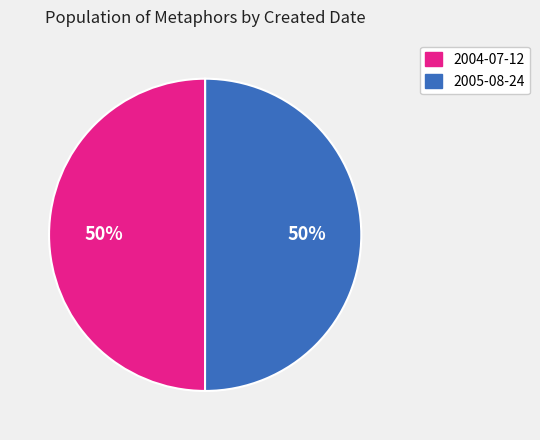

To the nearest percent, what percentage of the pie is 2005-08-24?

50%